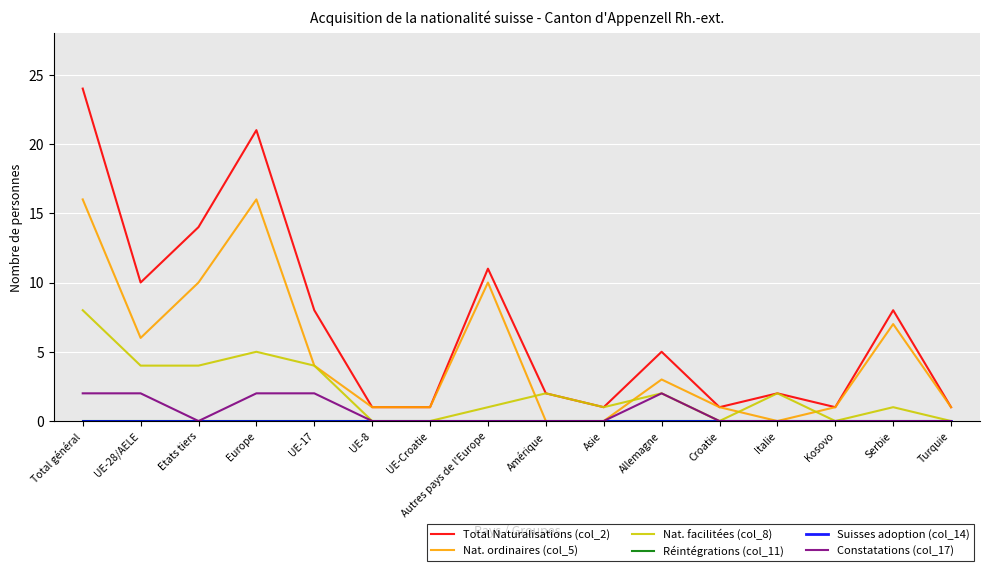

At which category is the sum across all series the highest?

Total général